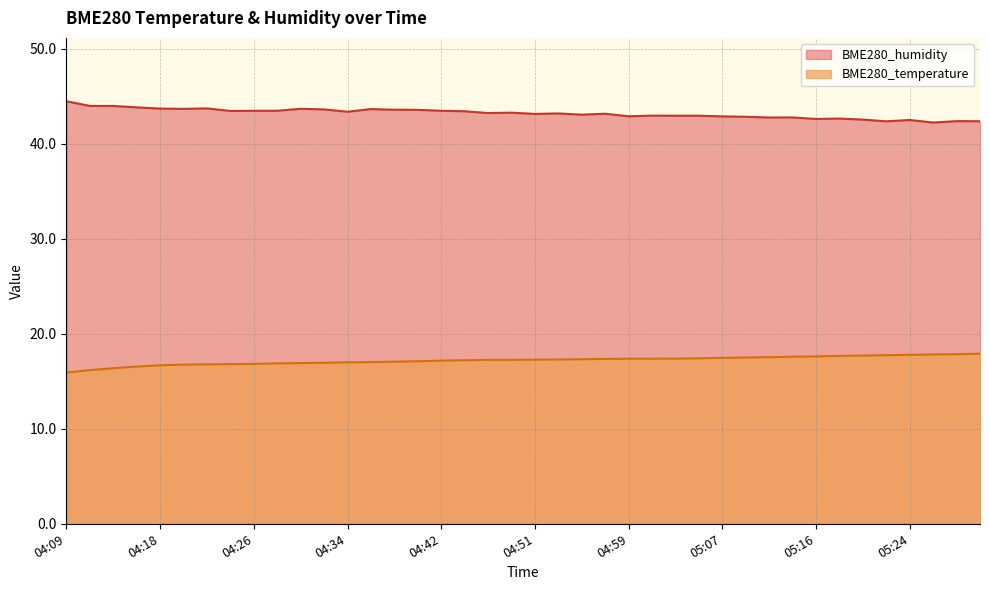

The BME280_temperature series shows 8.1 at 05:22. True or false?

False